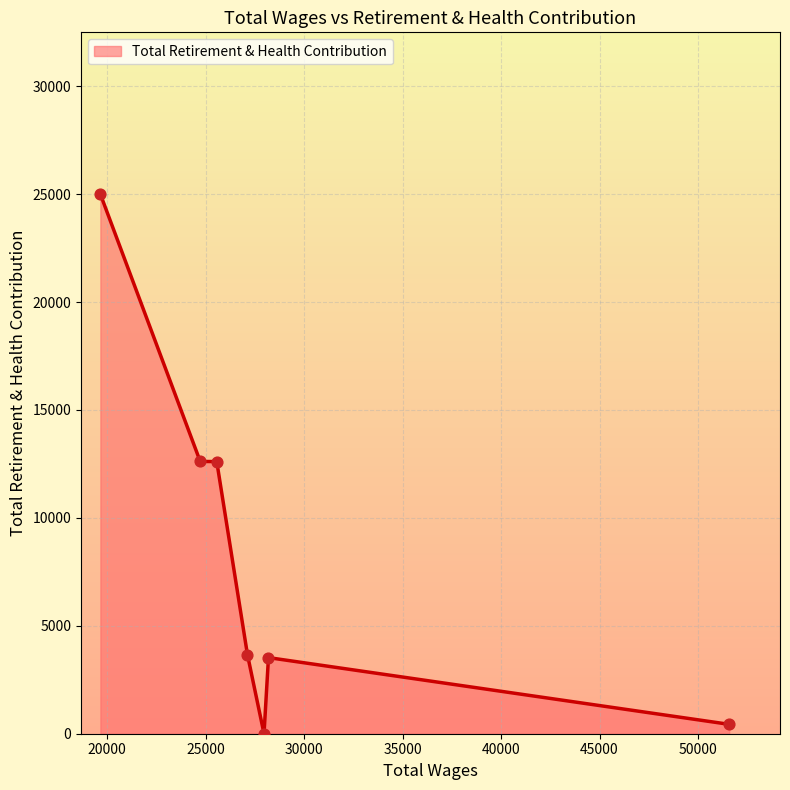

What is the average value?

8262